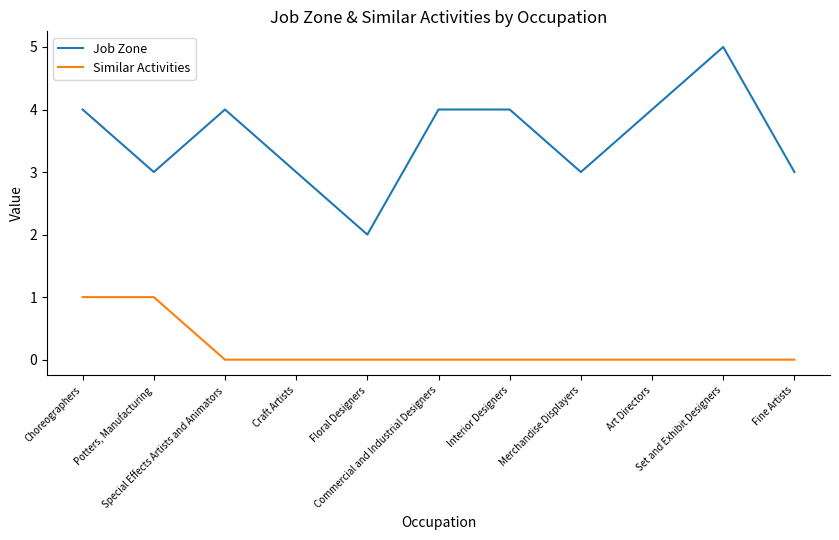

What is the difference between the second highest and minimum values in the Job Zone series?

2